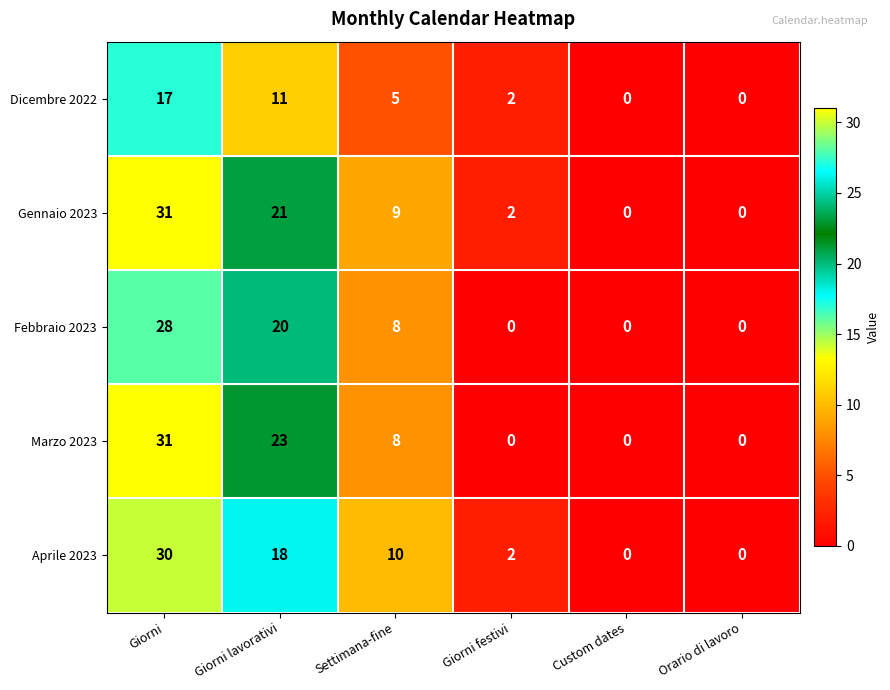

Reading left to right, transcribe all the data shown in this chart.

Dicembre 2022: 17	11	5	2	0	0
Gennaio 2023: 31	21	9	2	0	0
Febbraio 2023: 28	20	8	0	0	0
Marzo 2023: 31	23	8	0	0	0
Aprile 2023: 30	18	10	2	0	0